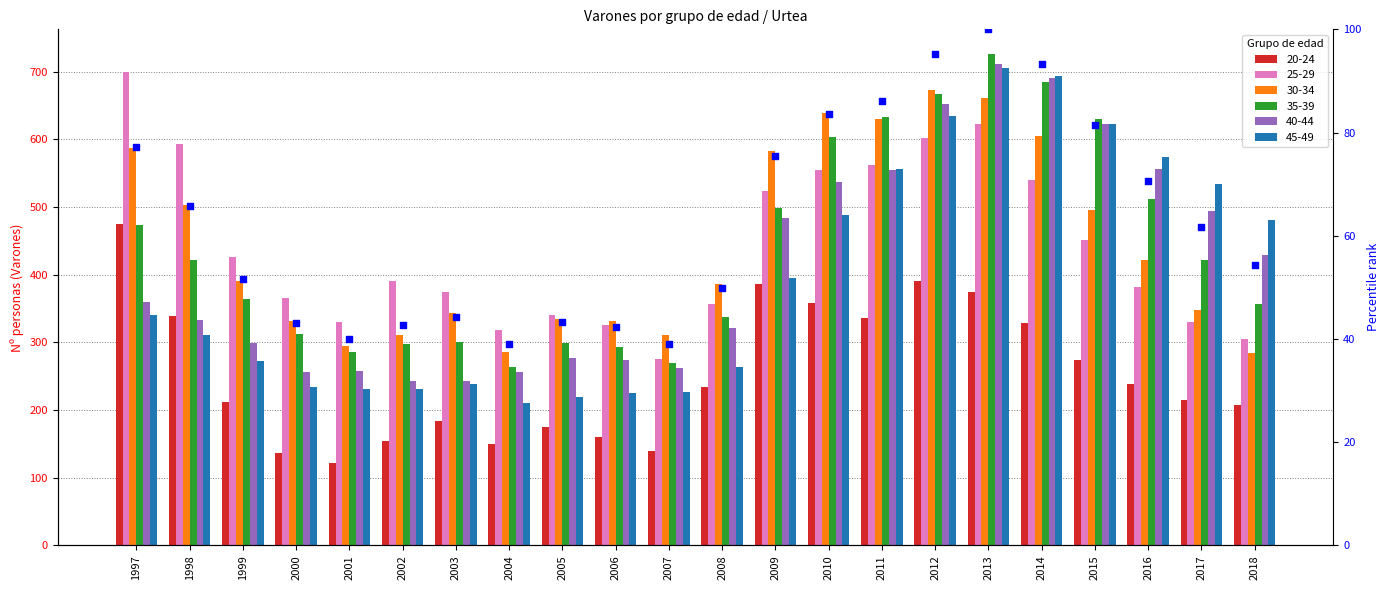

What is the change in value from 2002 to 2007?

-3.8